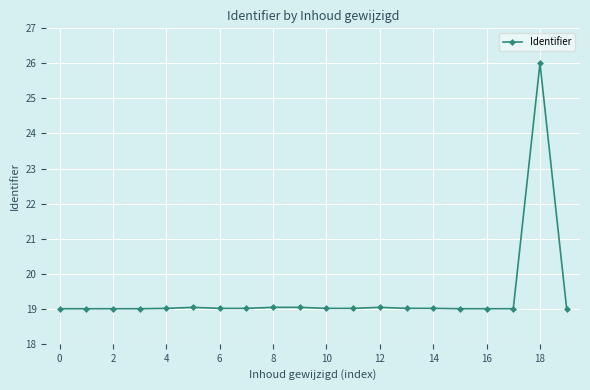

How many lines are shown in the chart?

1